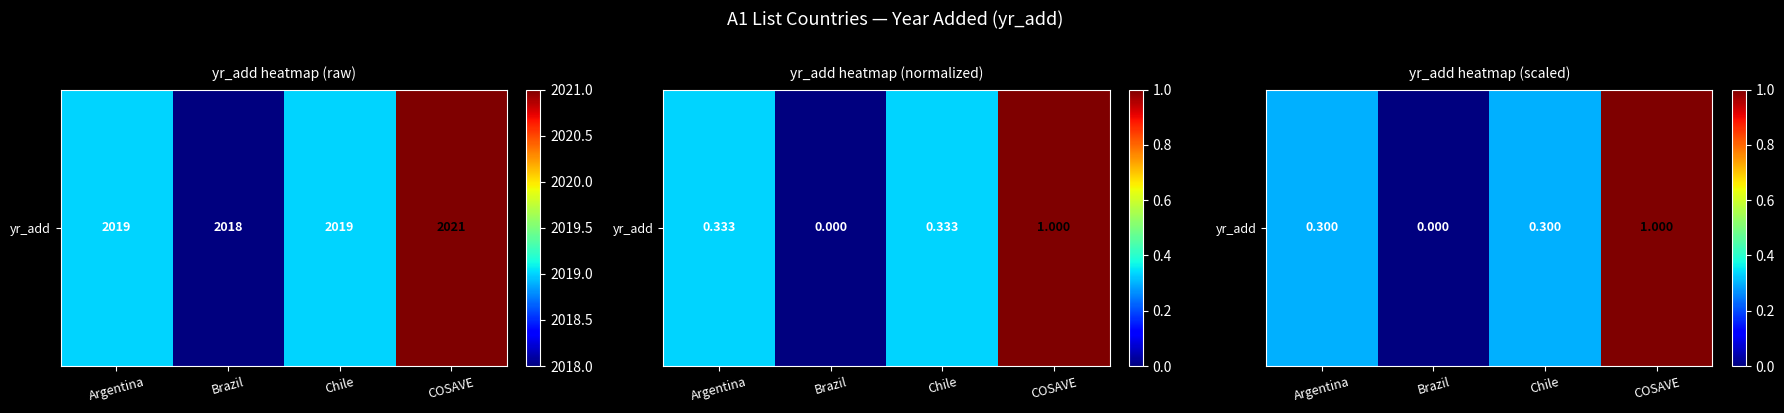

What is the change in value from Brazil to COSAVE?

+1.0